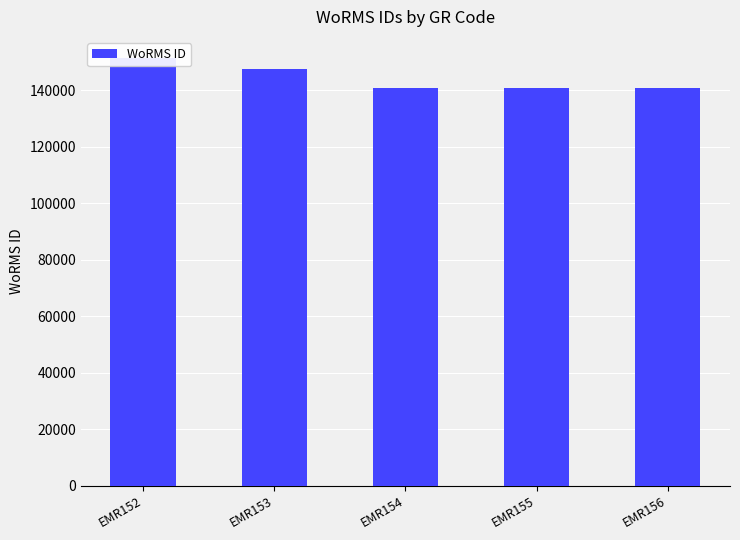

At which label does the data first exceed 140685?

EMR152